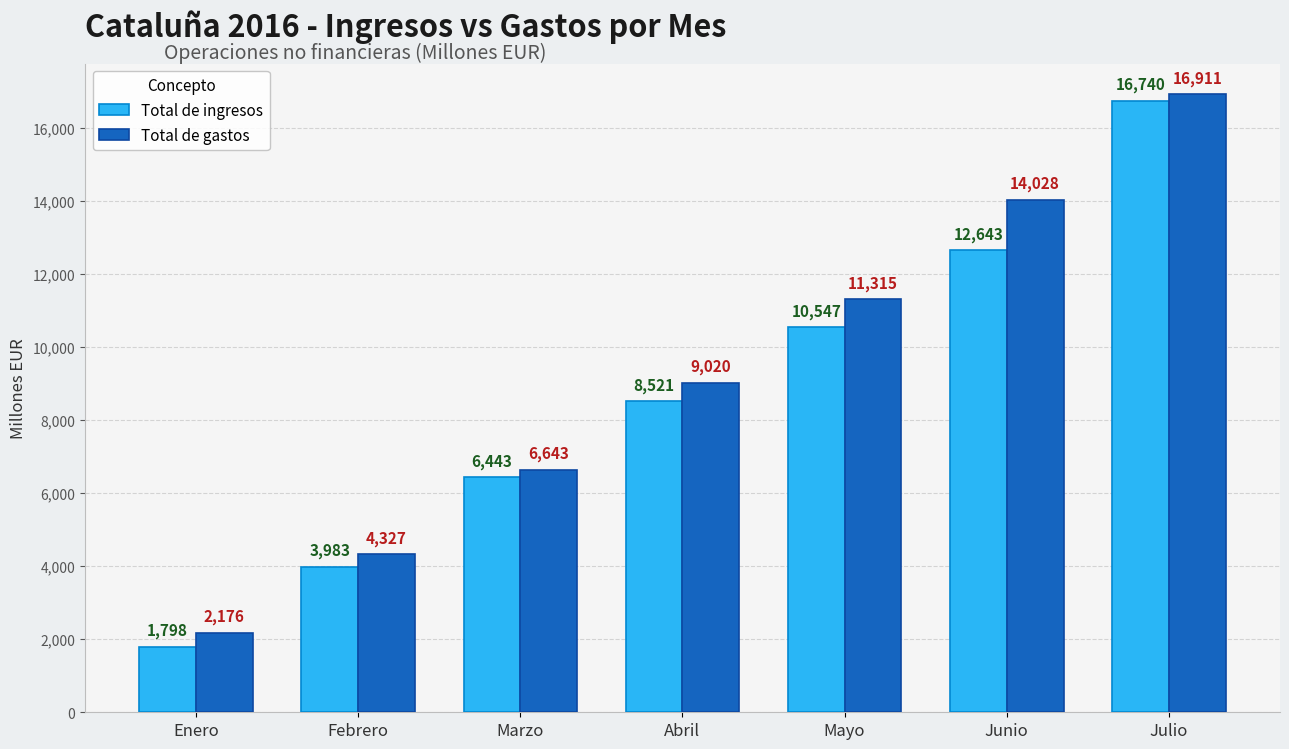

Are the bars grouped side by side (vs. stacked)?

Yes